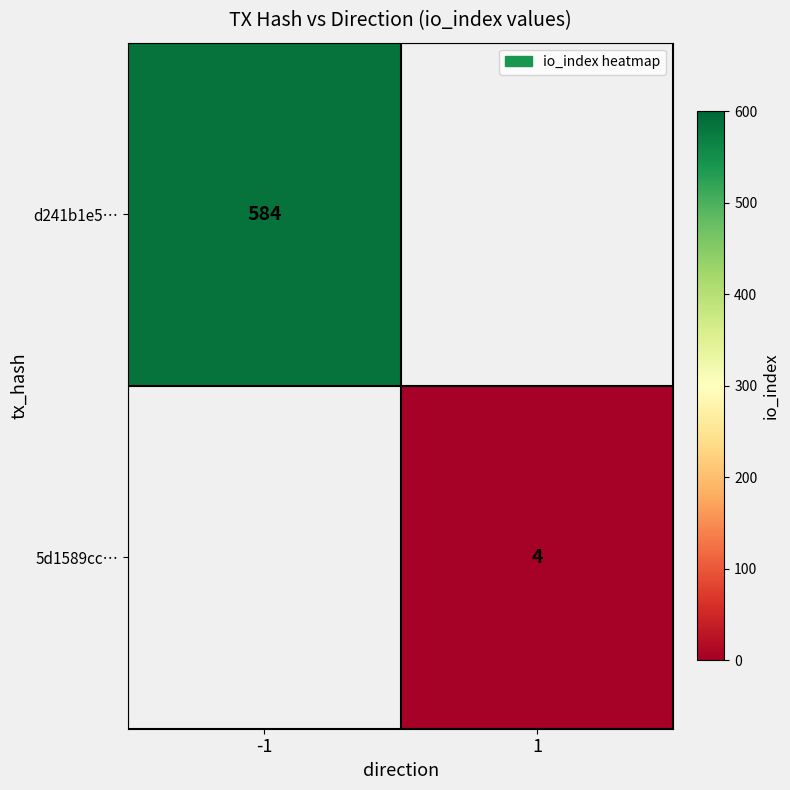

True or false: d241b1e5… has a value of 786 at -1.

False